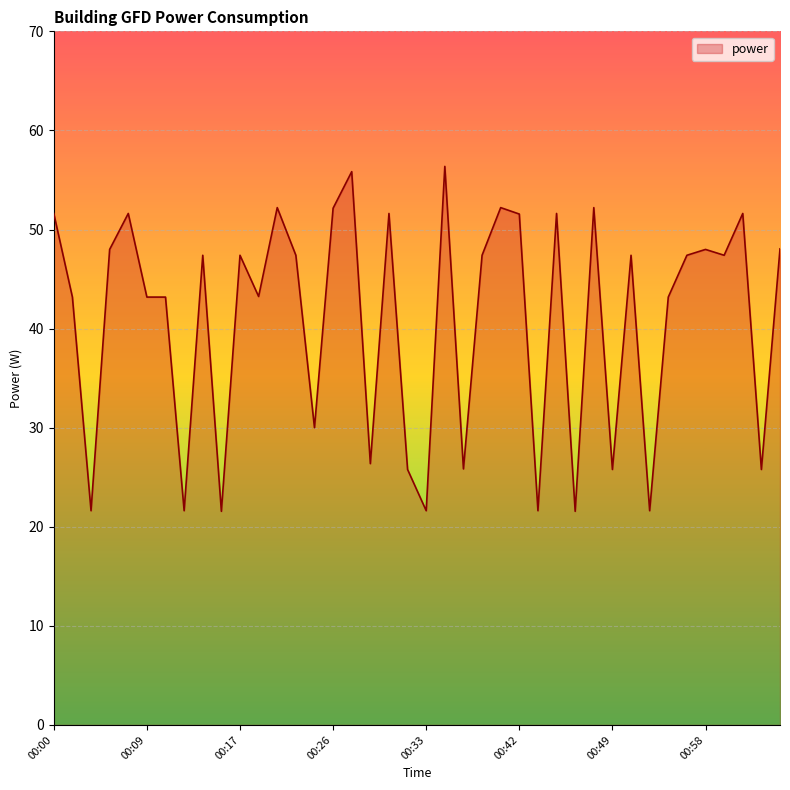

What is the greatest value displayed?

56.4